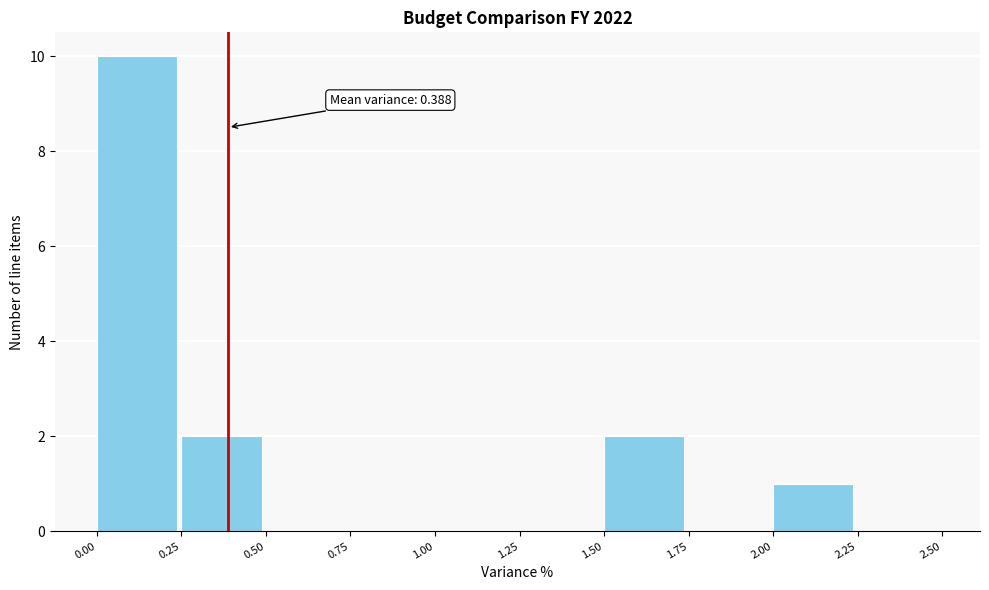

Which range on the x-axis has the tallest bar?

0.00 to 0.25